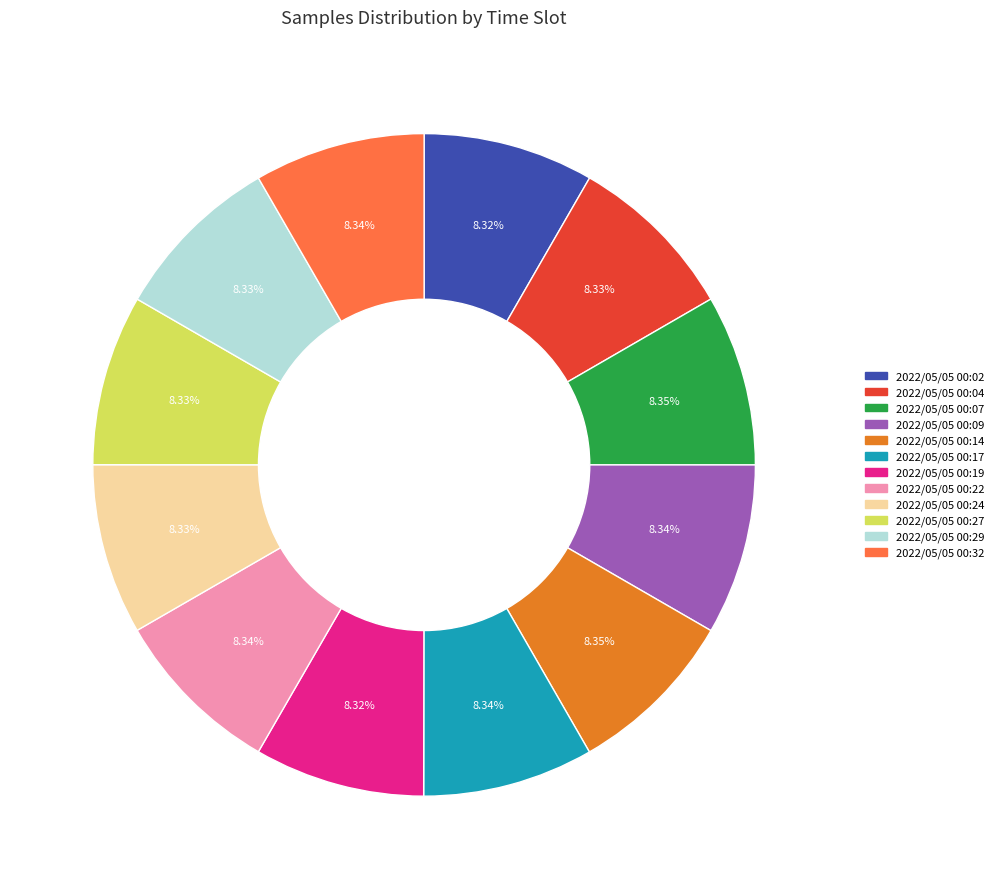

To the nearest percent, what is the average slice percentage?

8%